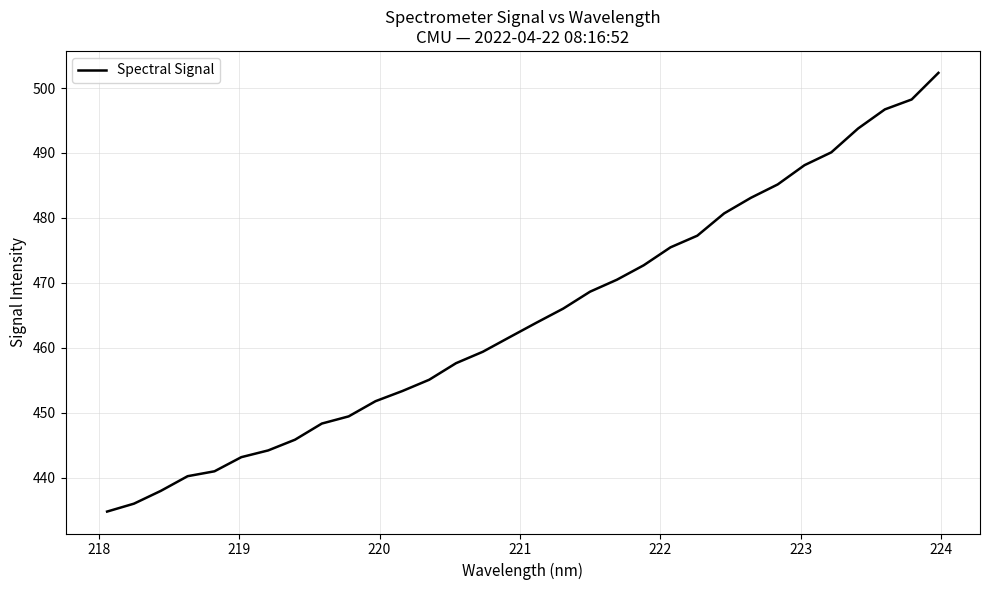

True or false: there are more than 2 points higher than both neighbors.

False